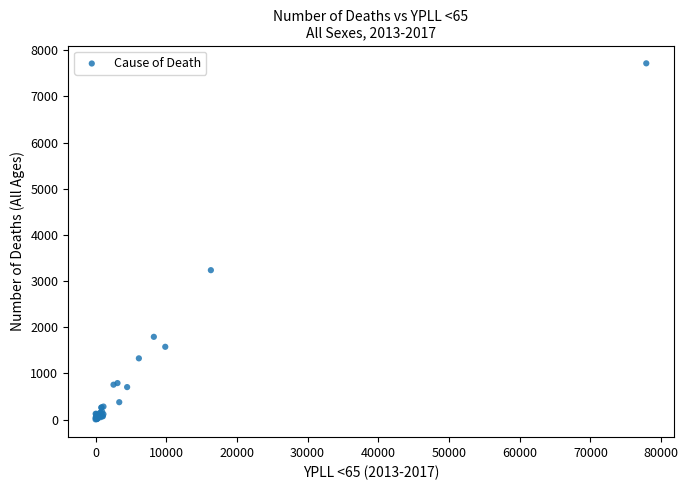

What Y value in the scatter plot is closest to 3861?

3237